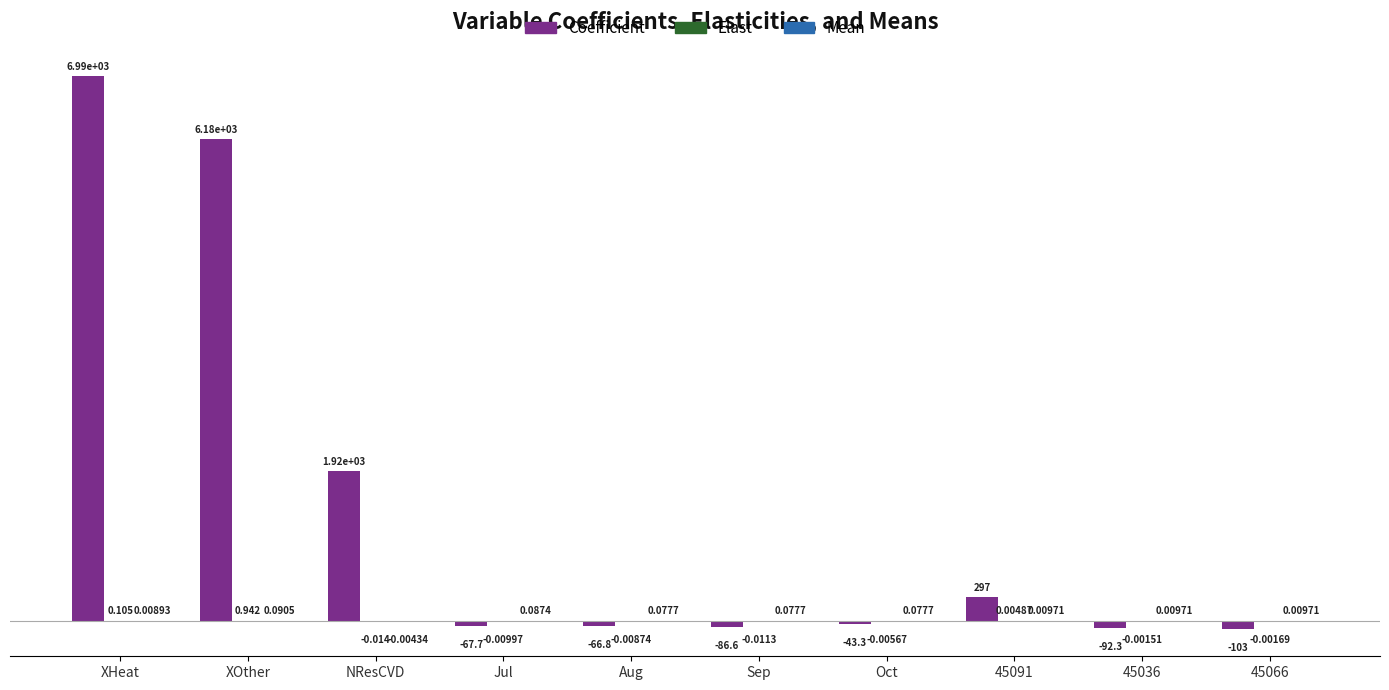

At which label does Coefficient reach its peak?

XHeat